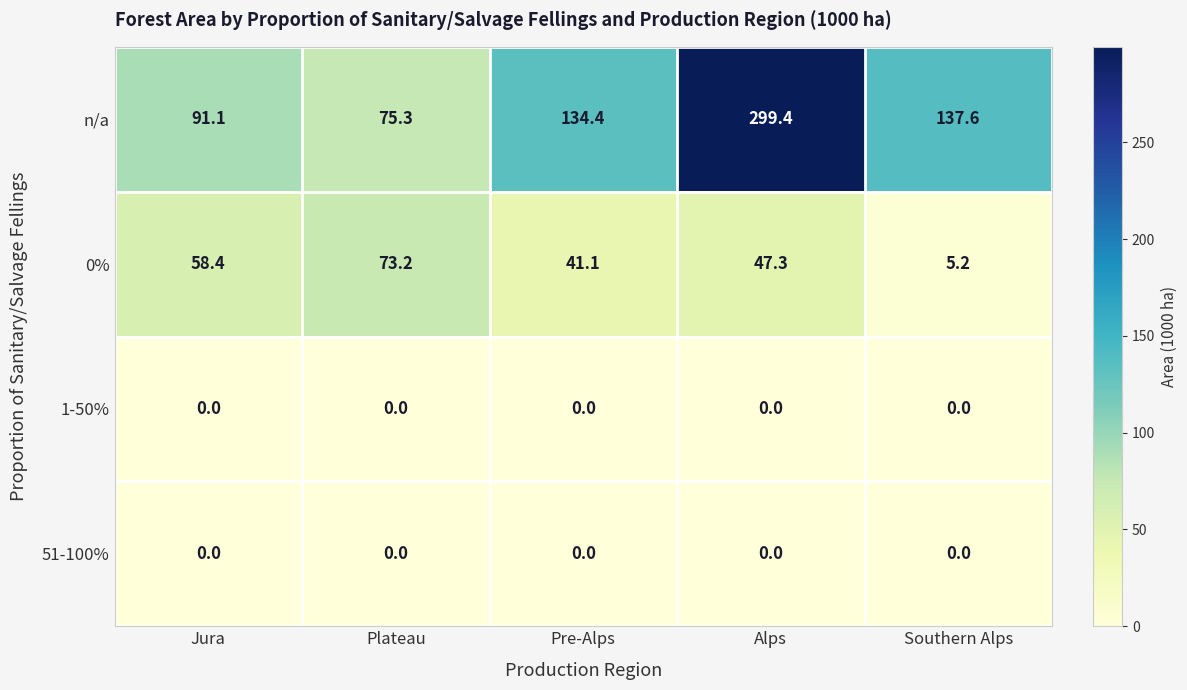

Count the number of categories in the chart.

5